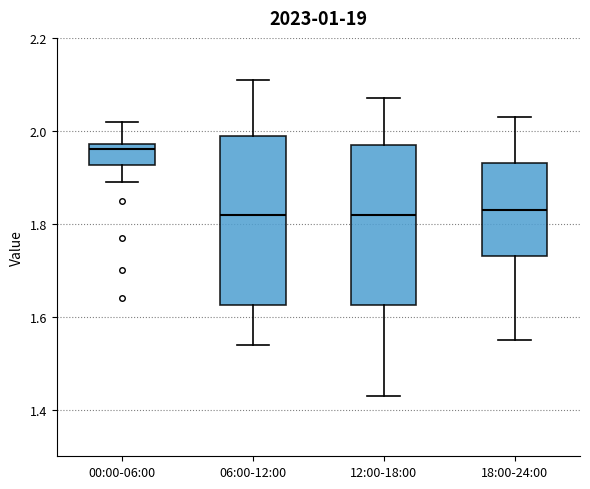

Comparing the boxes themselves (not the whiskers), which one is the tallest?

06:00-12:00